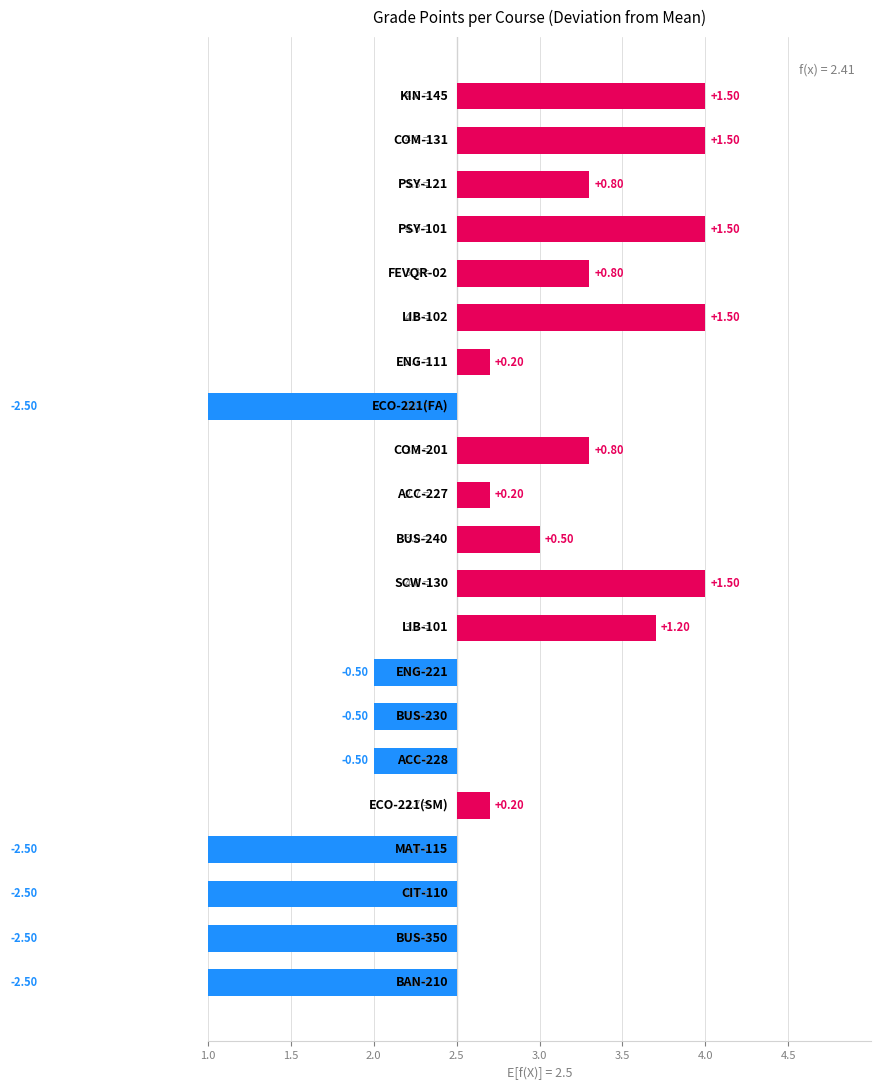

What is the ratio of the value at 14 to the value at 17?

0.1